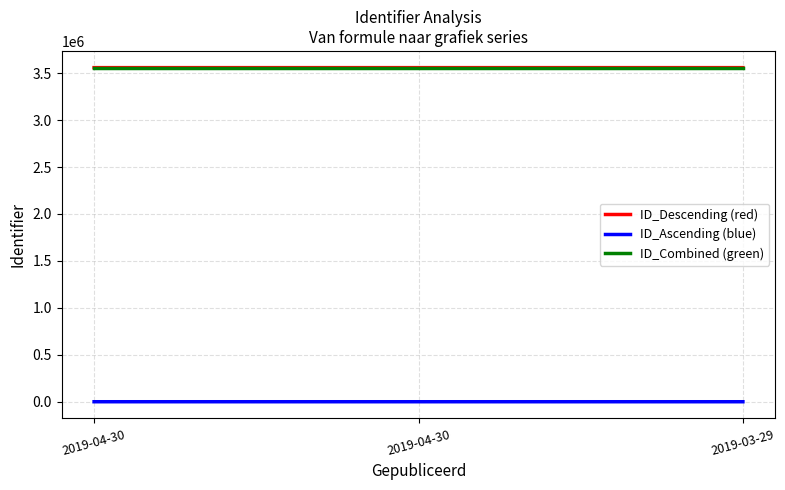

How many series are shown in this chart?

3